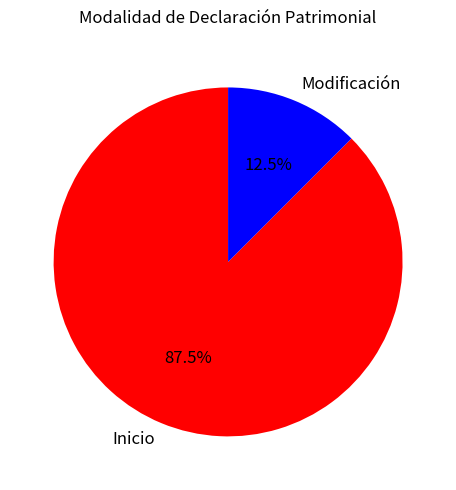

Count the number of slices in the pie.

2